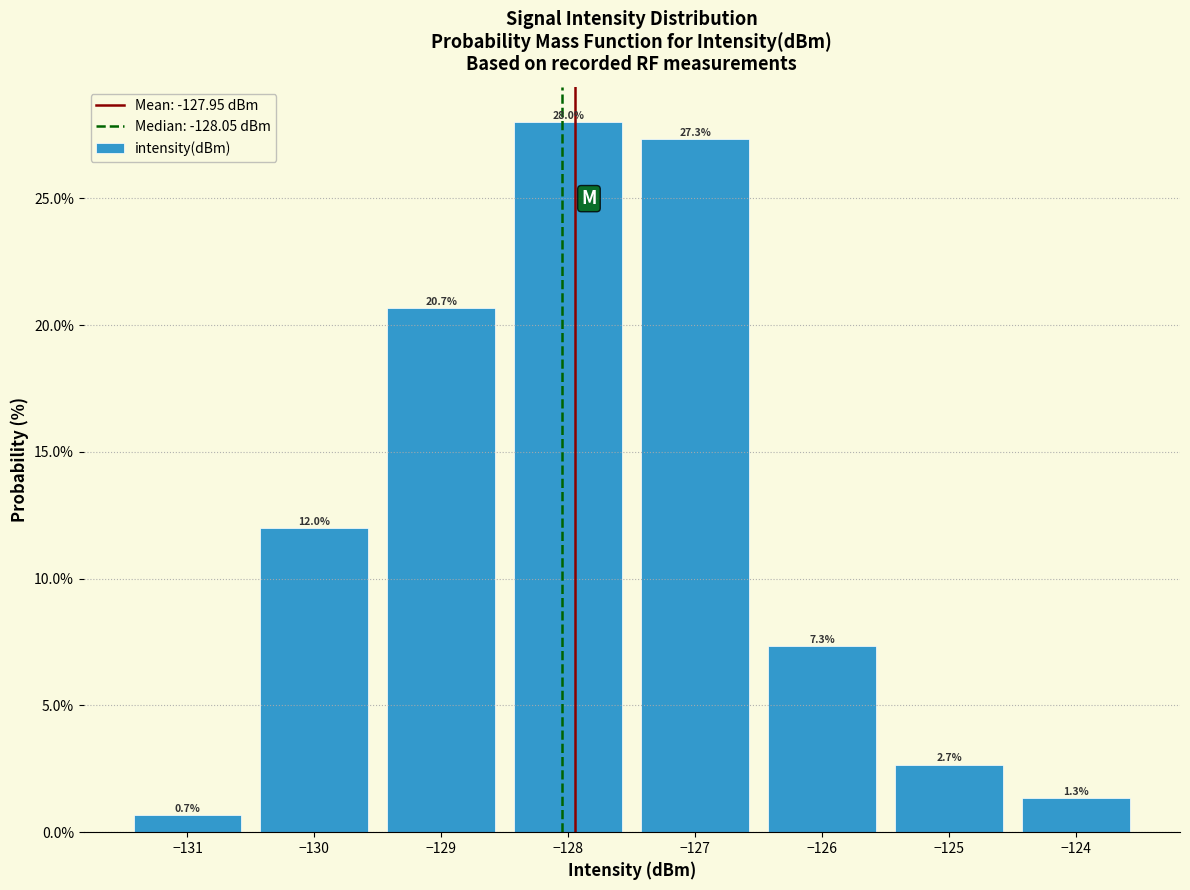

Reading right to left, extract all data points from this chart.

1.3	2.7	7.3	27.3	28.0	20.7	12.0	0.7